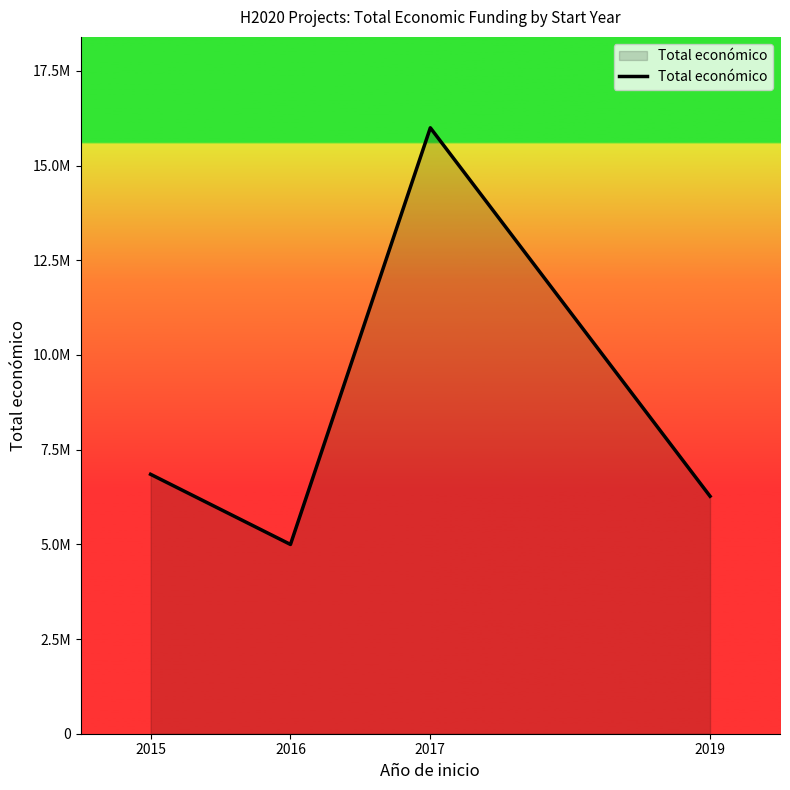

The value at 2019 is 6270089. True or false?

True